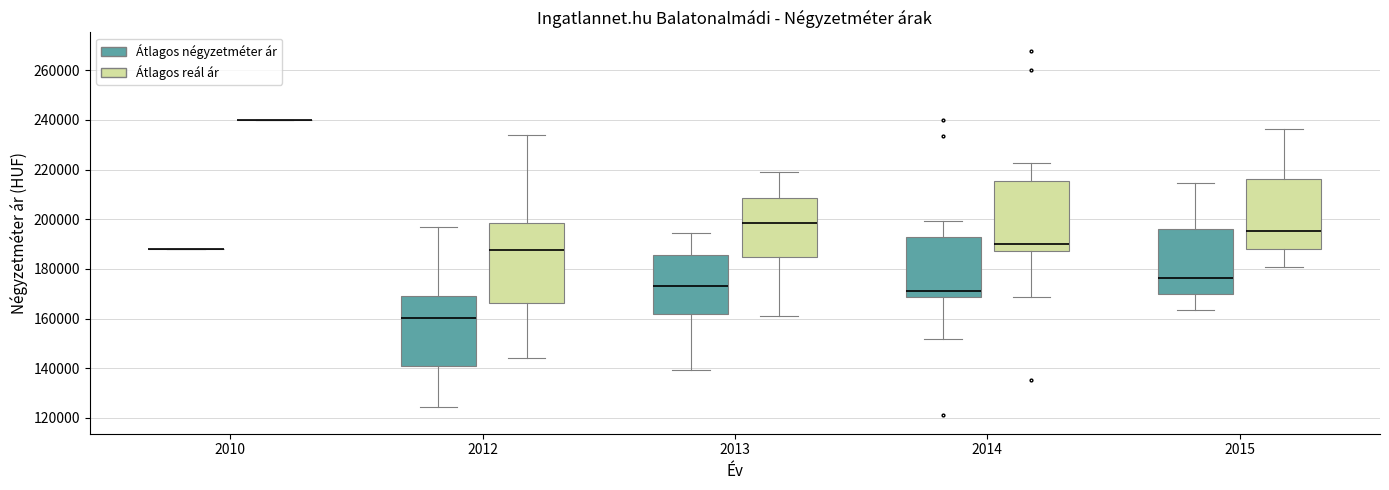

Where does the upper whisker of the box for 2014 (Átlagos négyzetméter ár) end on the y-axis? The values are not printed on the chart, so give them approximately, as read against the axis.

200000